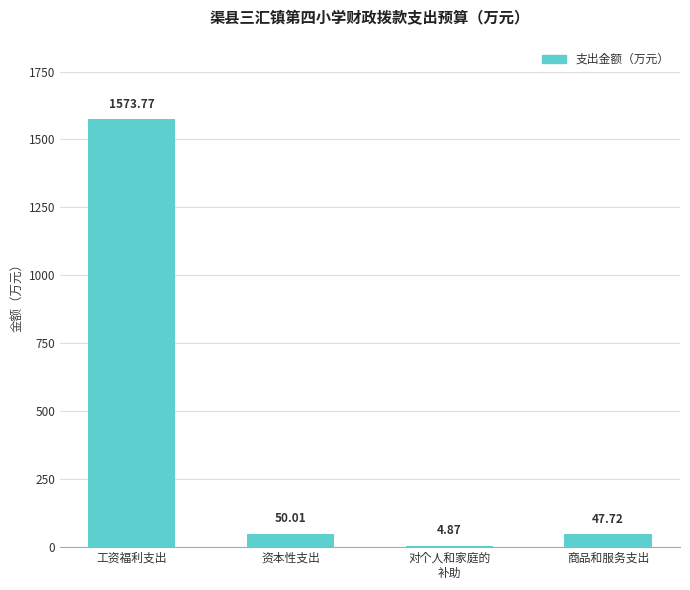

What is the approximate value at 商品和服务支出?

47.7